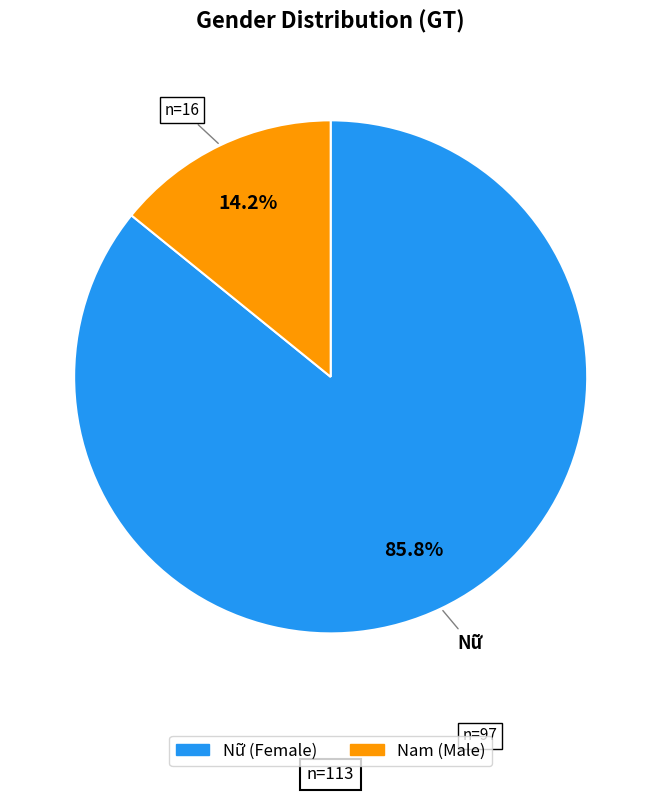

How many segments does this pie chart have?

2